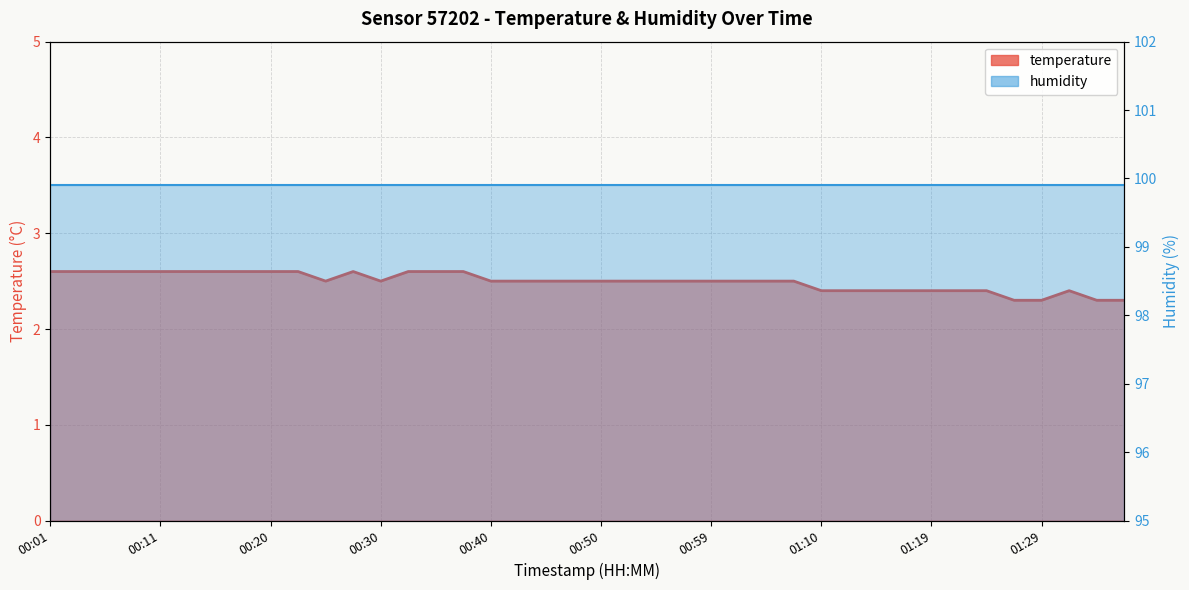

How many values are between 2 and 3?

40